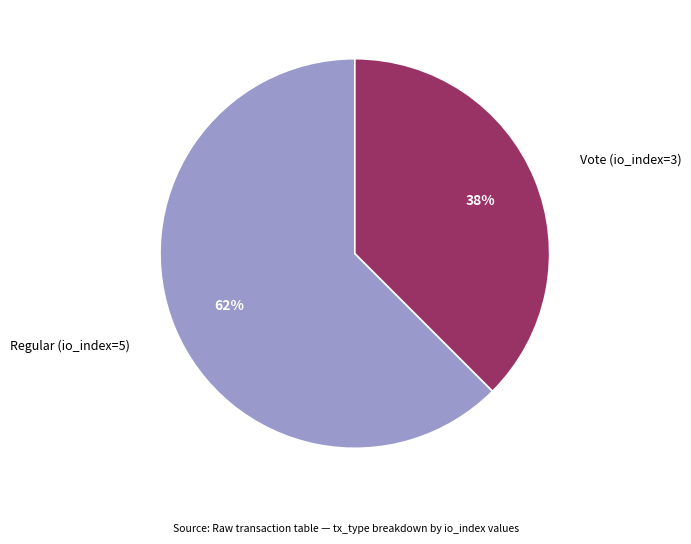

Is there a majority slice in this chart?

Yes